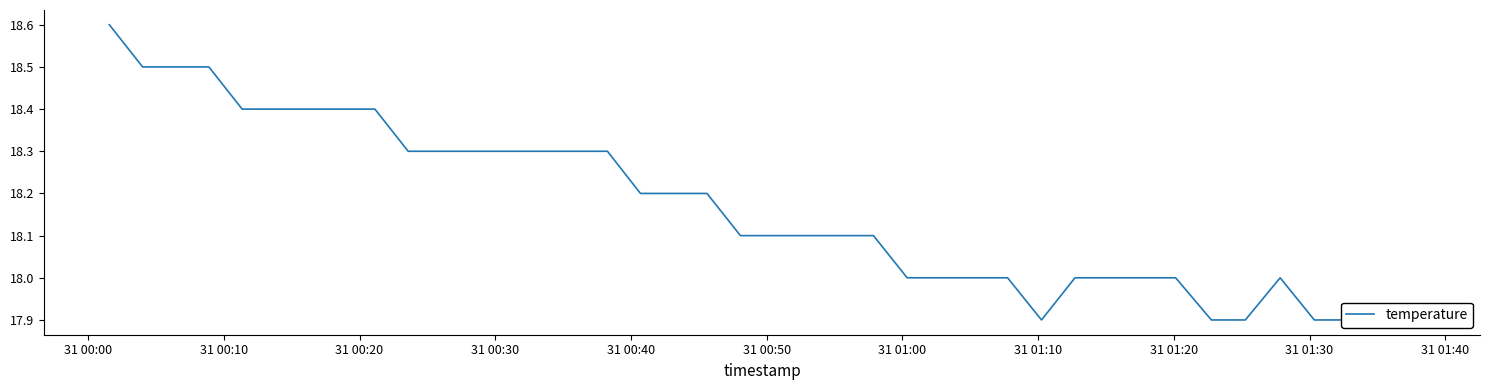

The chart shows a value of 30.5 at 26. True or false?

False